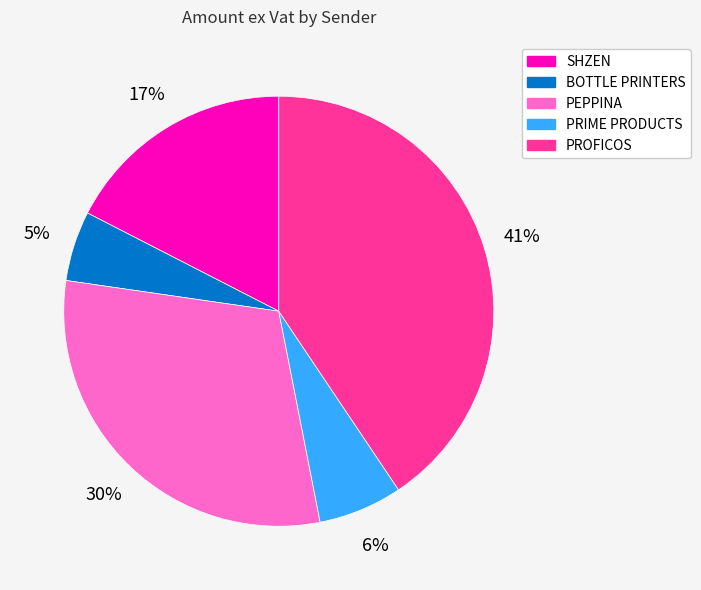

To the nearest percent, what is the average slice percentage?

20%